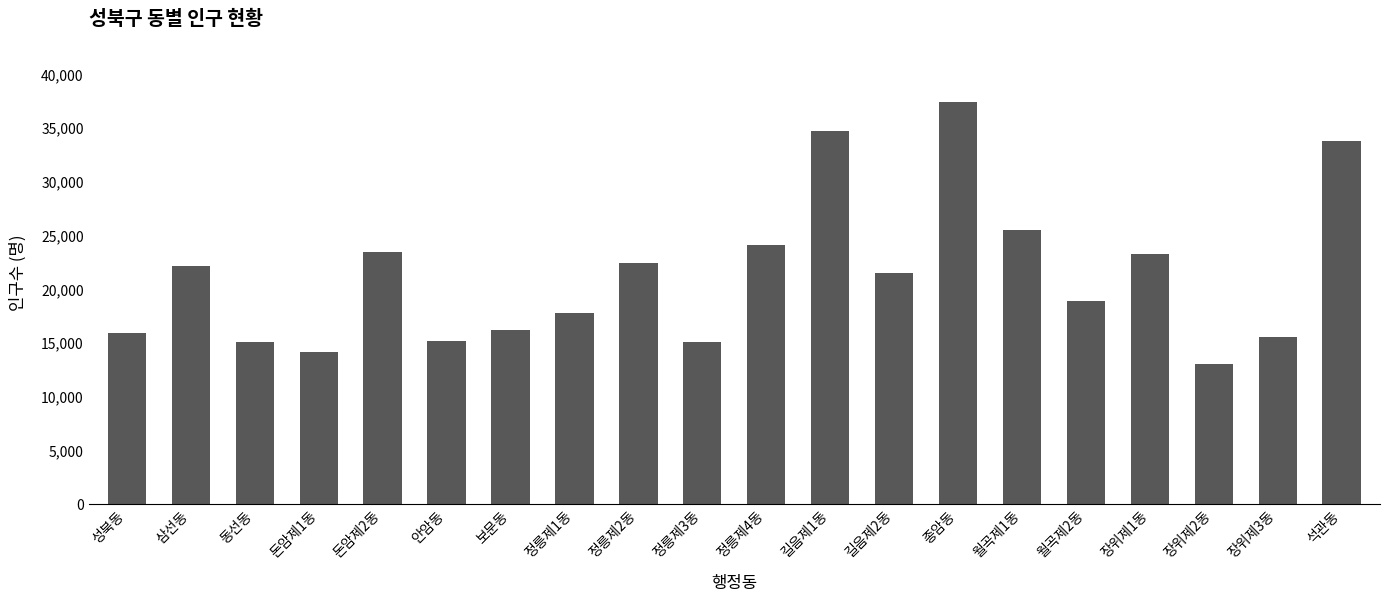

What is the difference between the maximum and minimum values?

24378